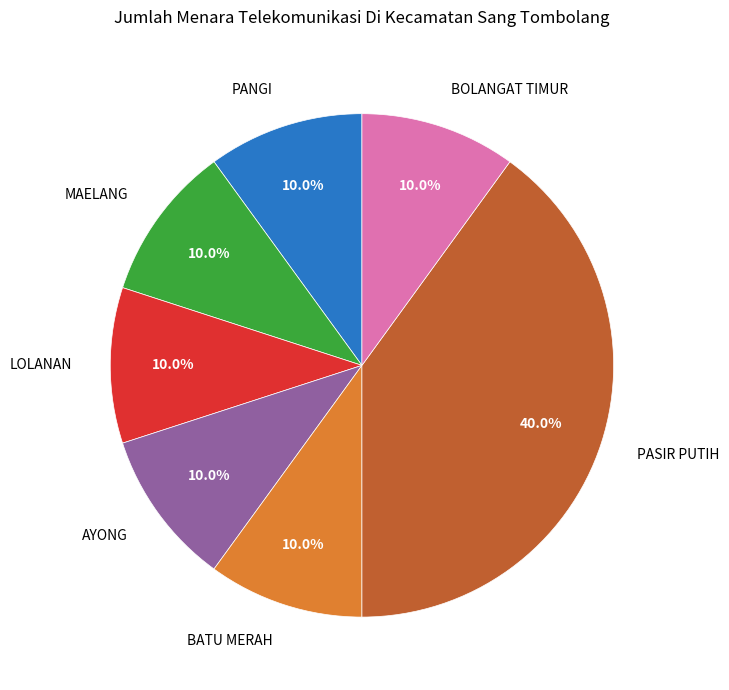

Which category has the biggest portion of the pie?

PASIR PUTIH